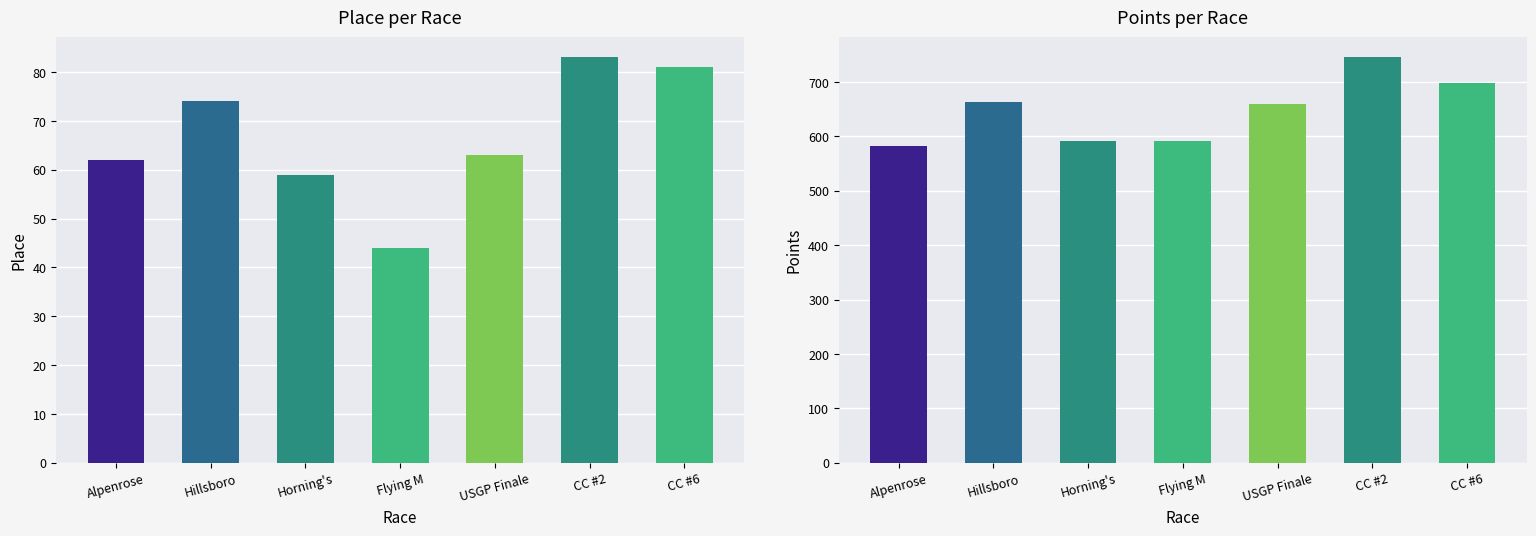

List the labels in order of Points value, smallest first.

Alpenrose, Horning's, Flying M, USGP Finale, Hillsboro, CC #6, CC #2